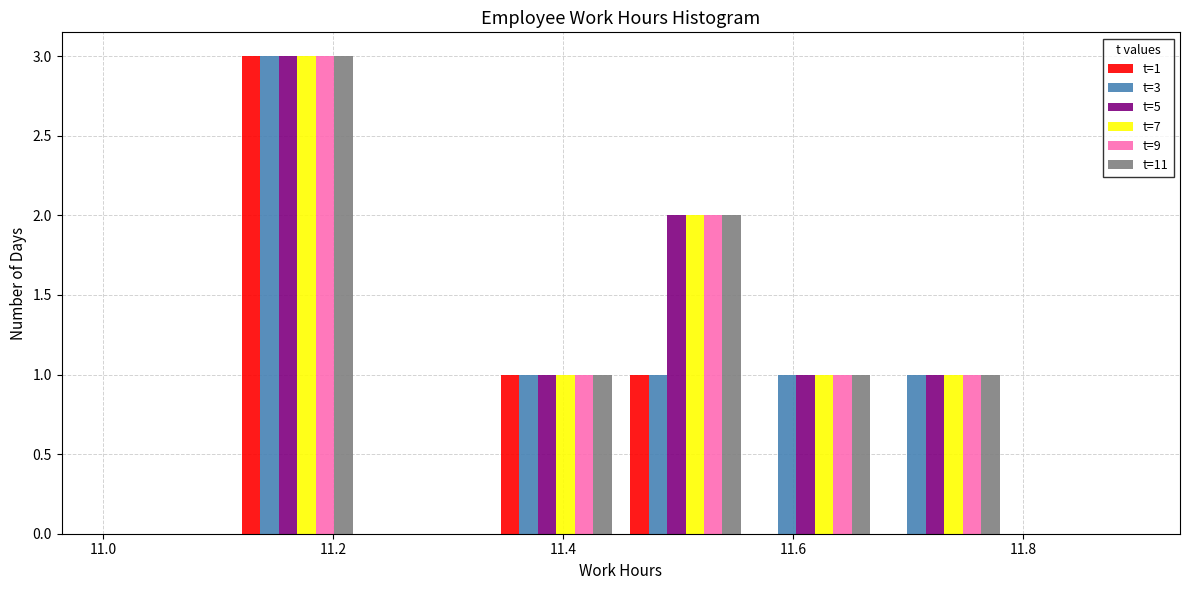

In the t=11 series, which range on the x-axis has the tallest bar?

11.12 to 11.22